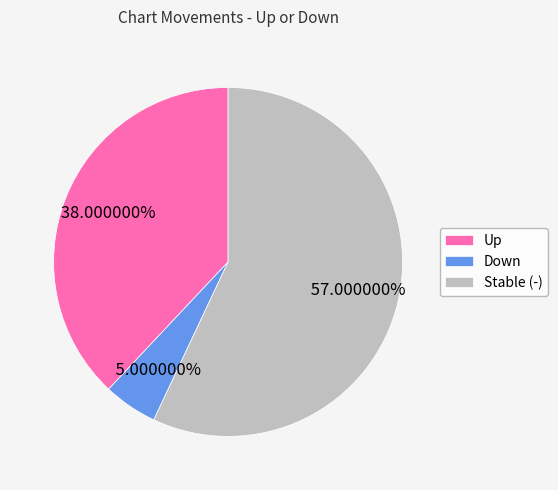

Approximately how many times larger is the value at Up compared to Down?

7.6